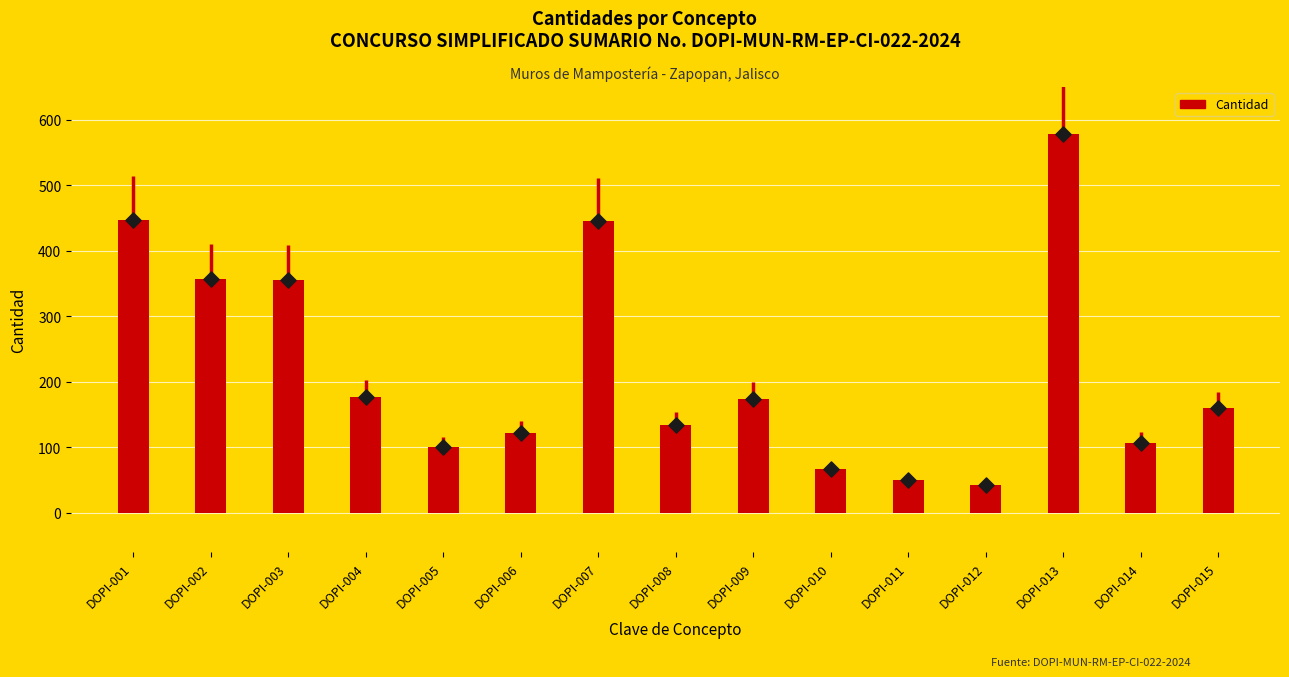

Approximately how many times larger is the value at DOPI-013 compared to DOPI-014?

5.4